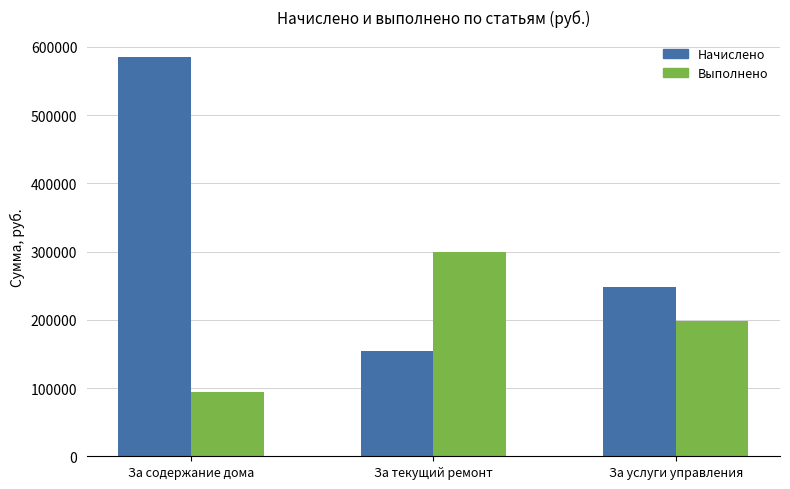

What is the difference between the maximum and minimum values in the Выполнено series?

205524.6